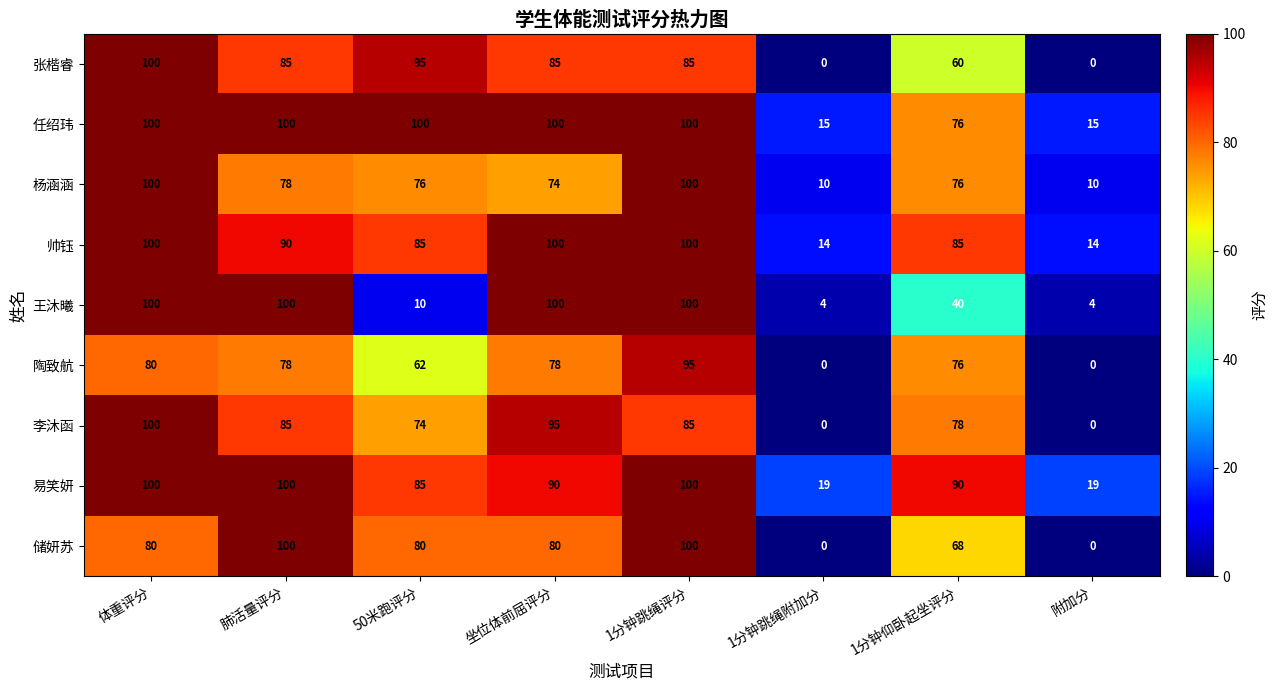

At how many categories does at least one series exceed 37?

6